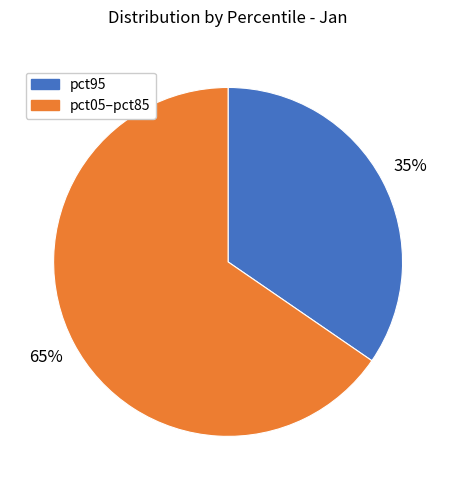

Between pct05–pct85 and pct95, which is larger?

pct05–pct85